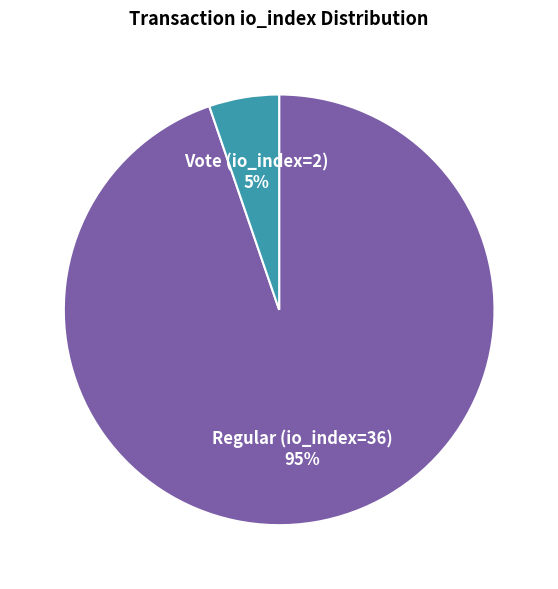

The Vote (io_index=2) slice represents 18% of the pie. True or false?

False